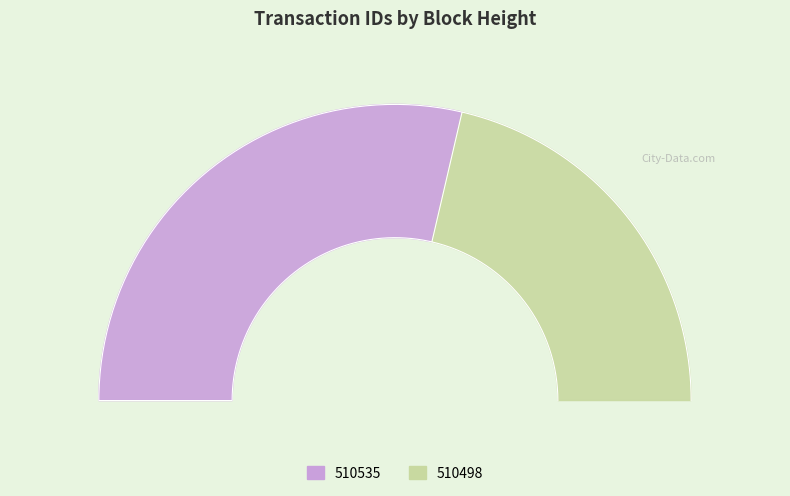

Is there a majority slice in this chart?

Yes